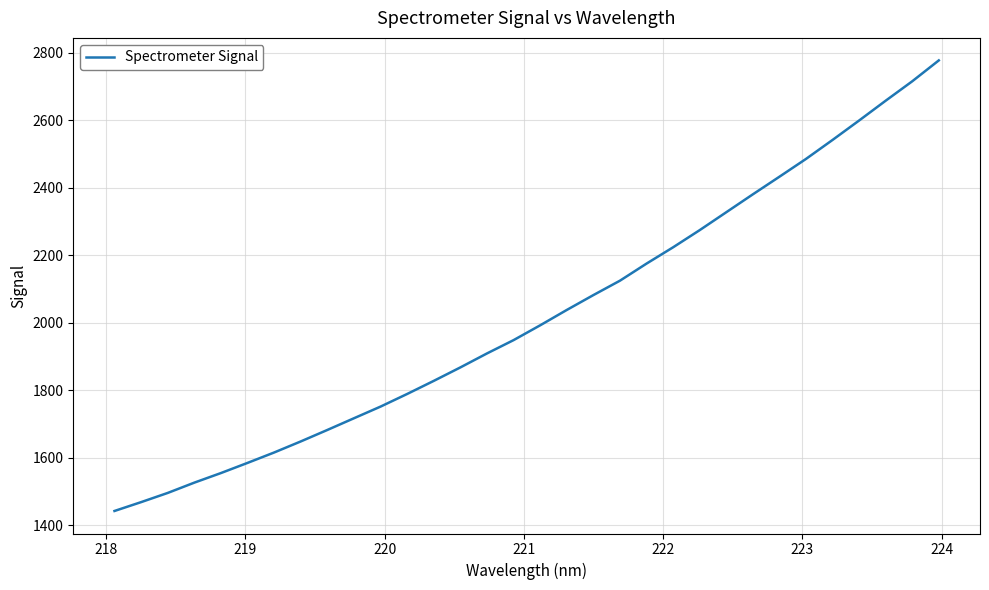

What is the smallest value displayed?

1442.0